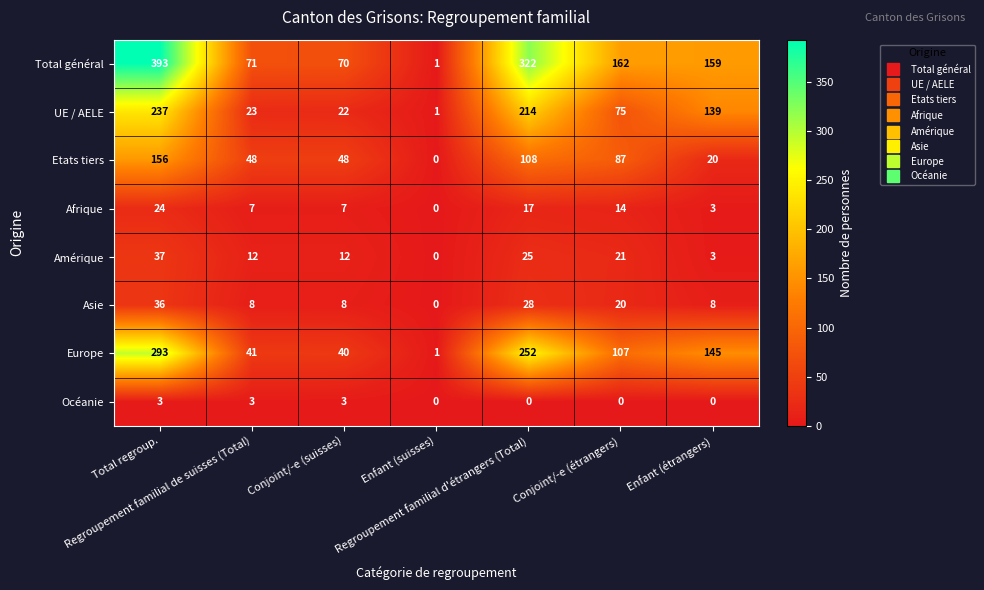

What is the greatest value displayed?

393